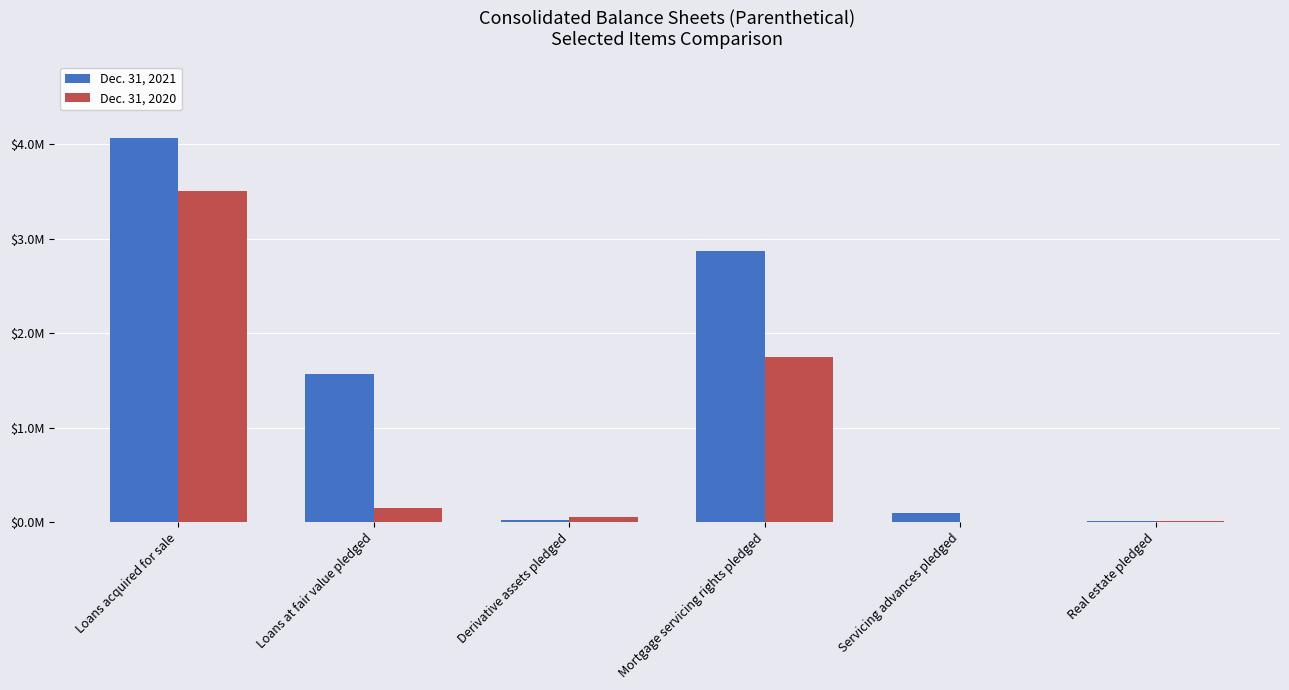

Is the value of Dec. 31, 2020 at Derivative assets pledged greater than the value of Dec. 31, 2021 at Loans acquired for sale?

No